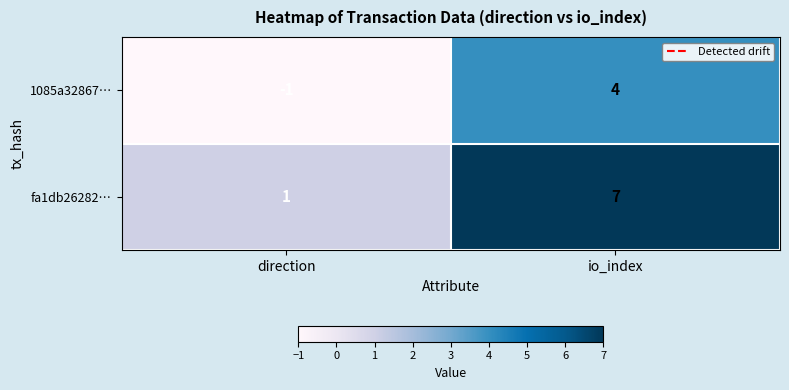

The 1085a32867… series shows -1 at direction. True or false?

True